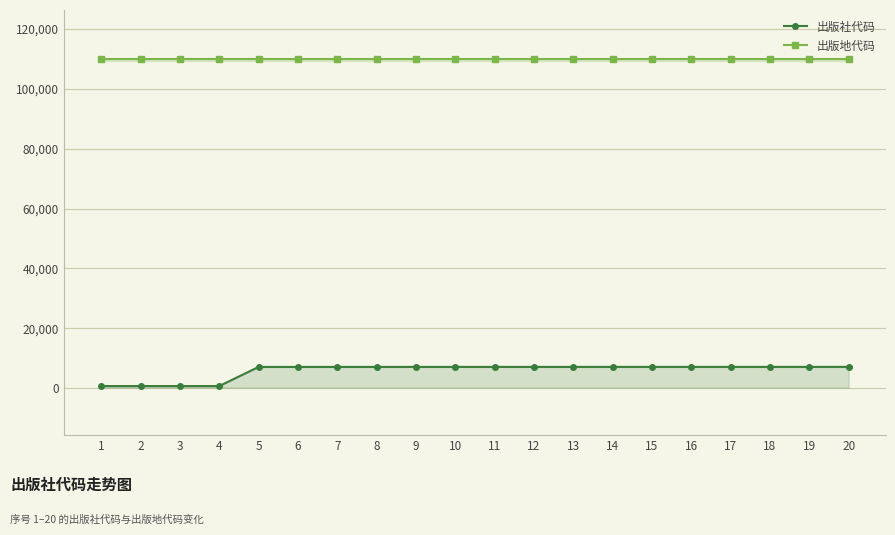

Rank the categories by 出版地代码 value from lowest to highest.

1, 2, 3, 4, 5, 6, 7, 8, 9, 10, 11, 12, 13, 14, 15, 16, 17, 18, 19, 20